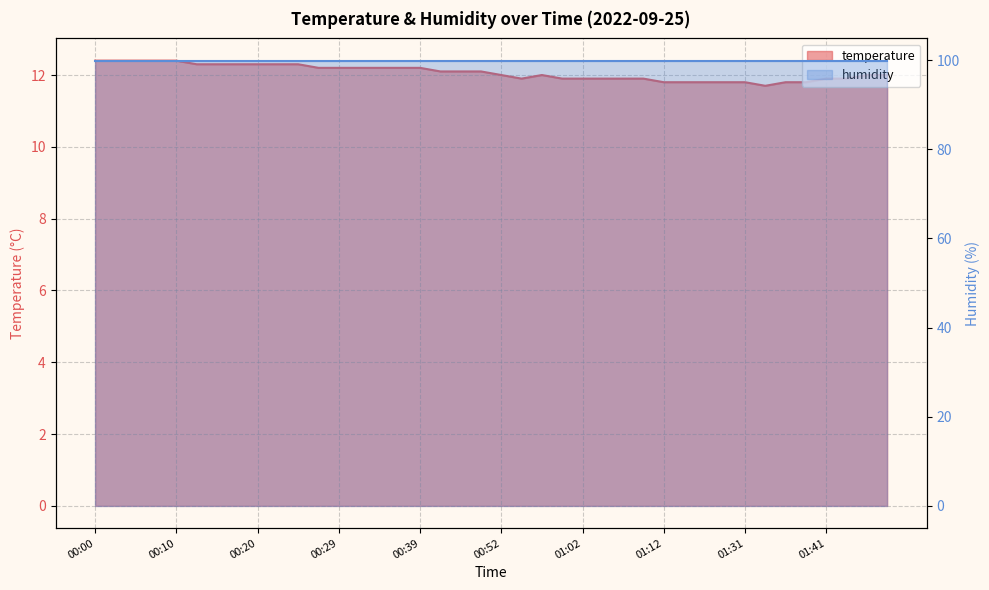

Is it true that the value at 00:07 is 12.4?

True